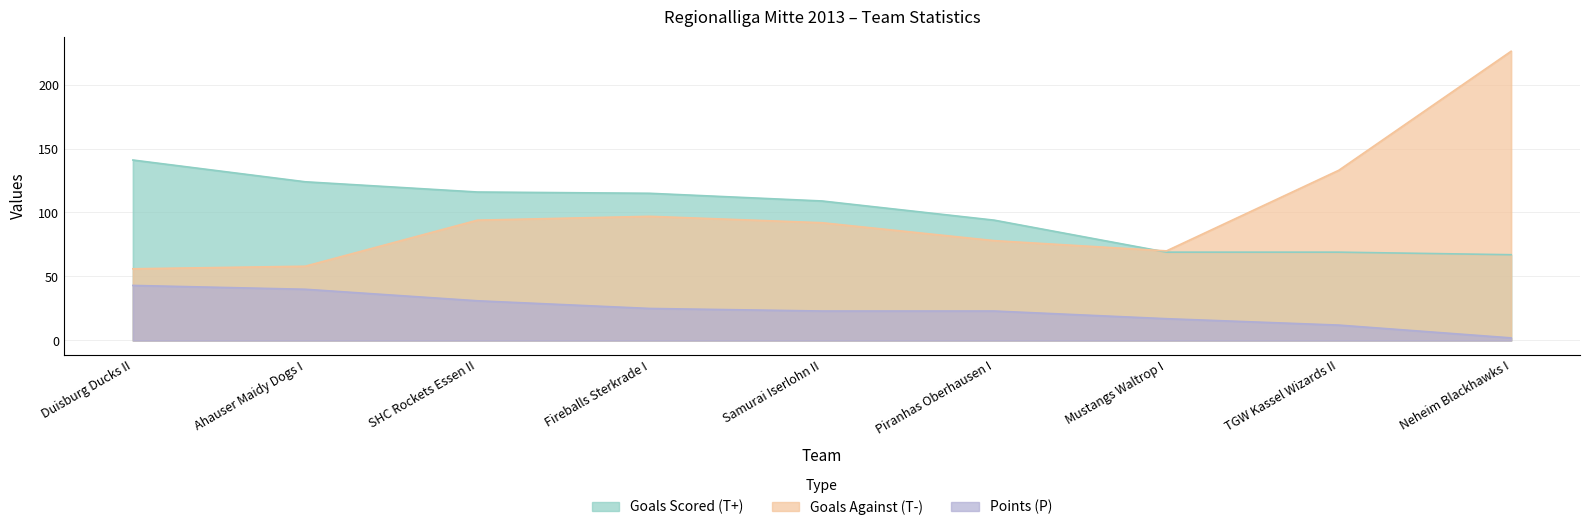

At which category is the sum across all series the highest?

Neheim Blackhawks I